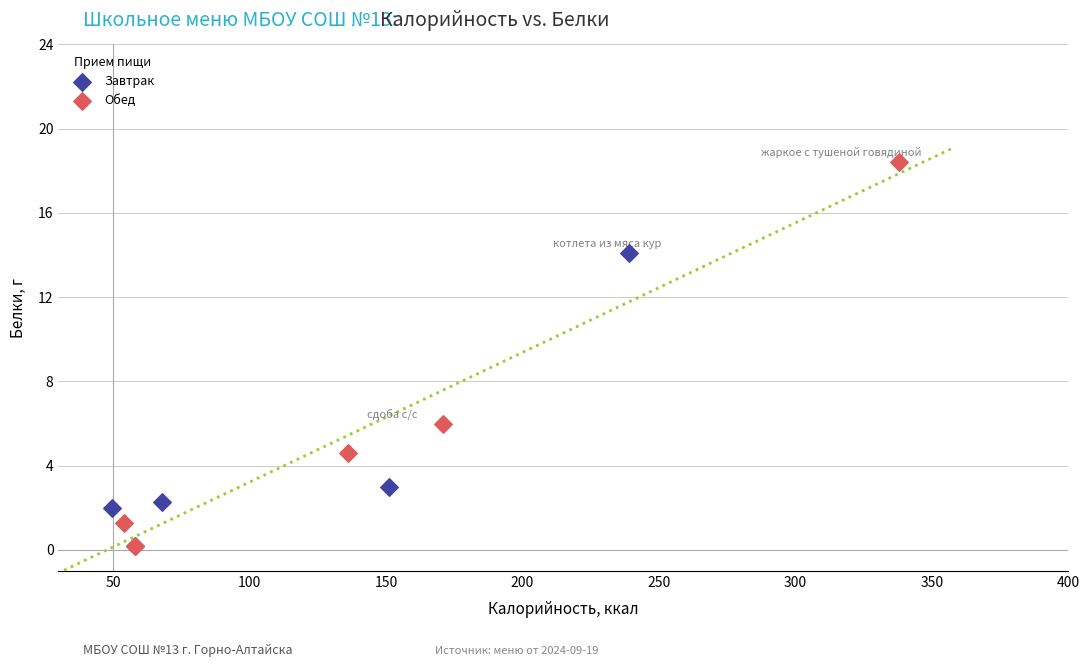

Which series reaches the maximum Y coordinate?

Обед